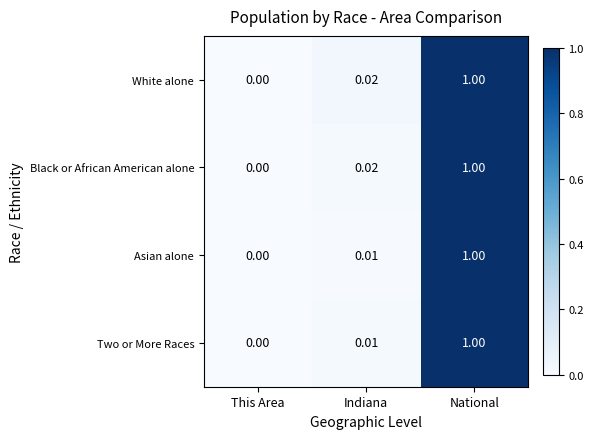

At which category does the chart reach its peak across all series?

National